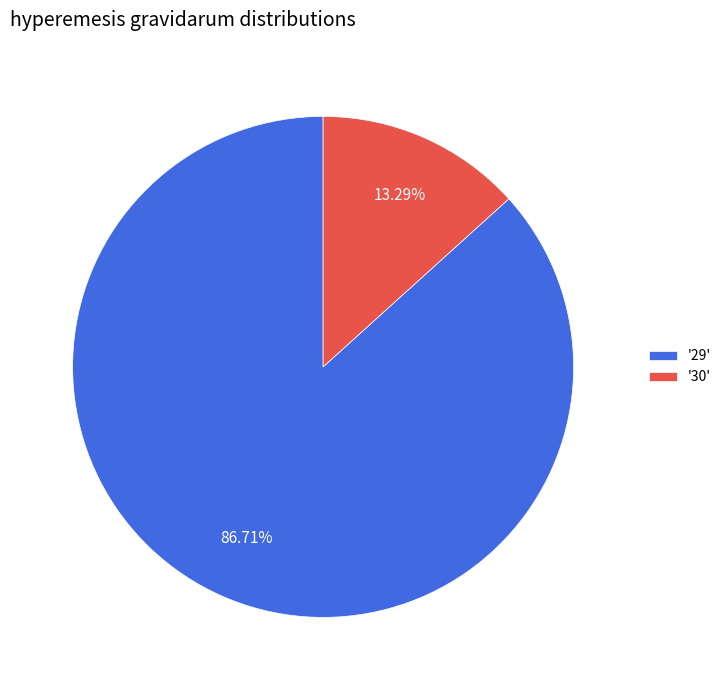

Rank the categories by value from highest to lowest.

'29', '30'